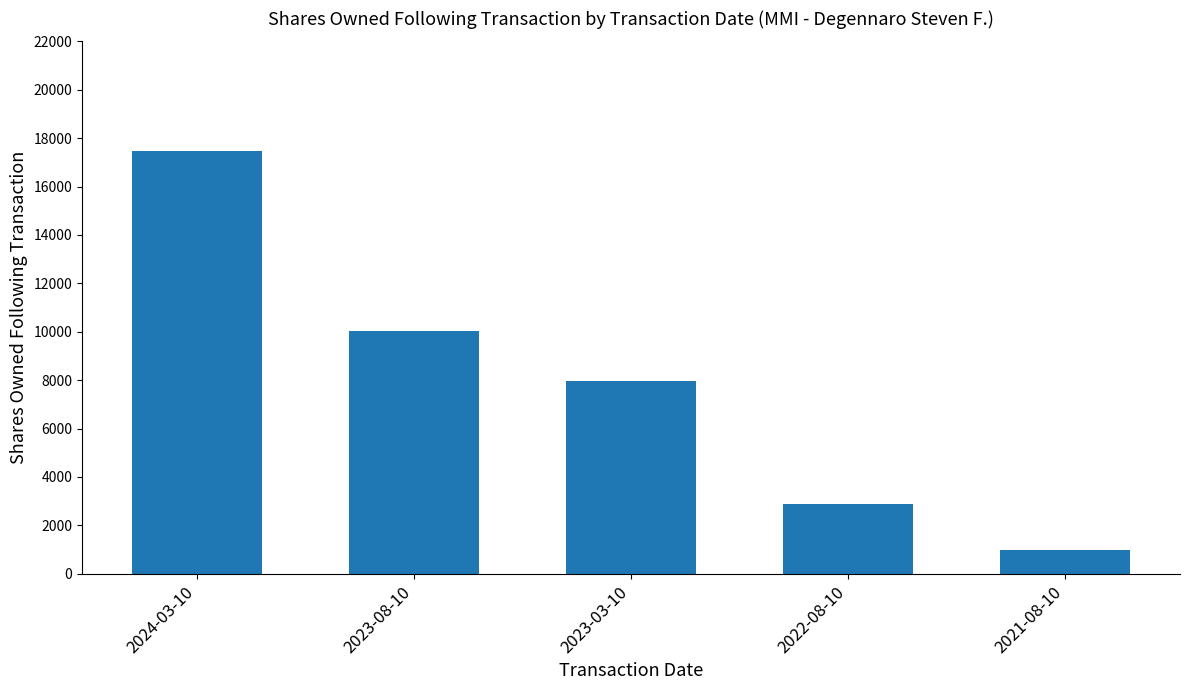

How many data points are less than 7968?

2